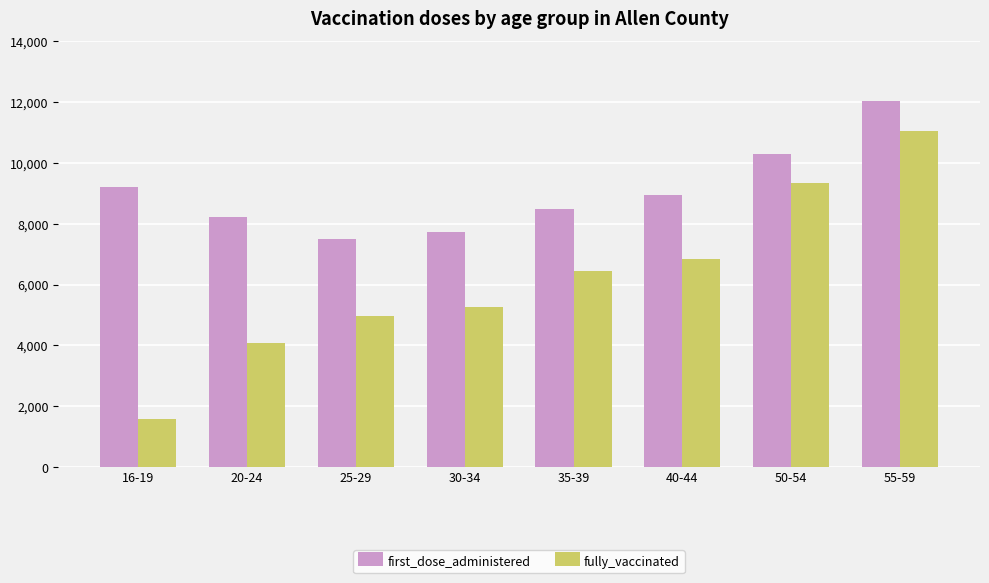

Is the value of first_dose_administered at 25-29 greater than the value of fully_vaccinated at 25-29?

Yes